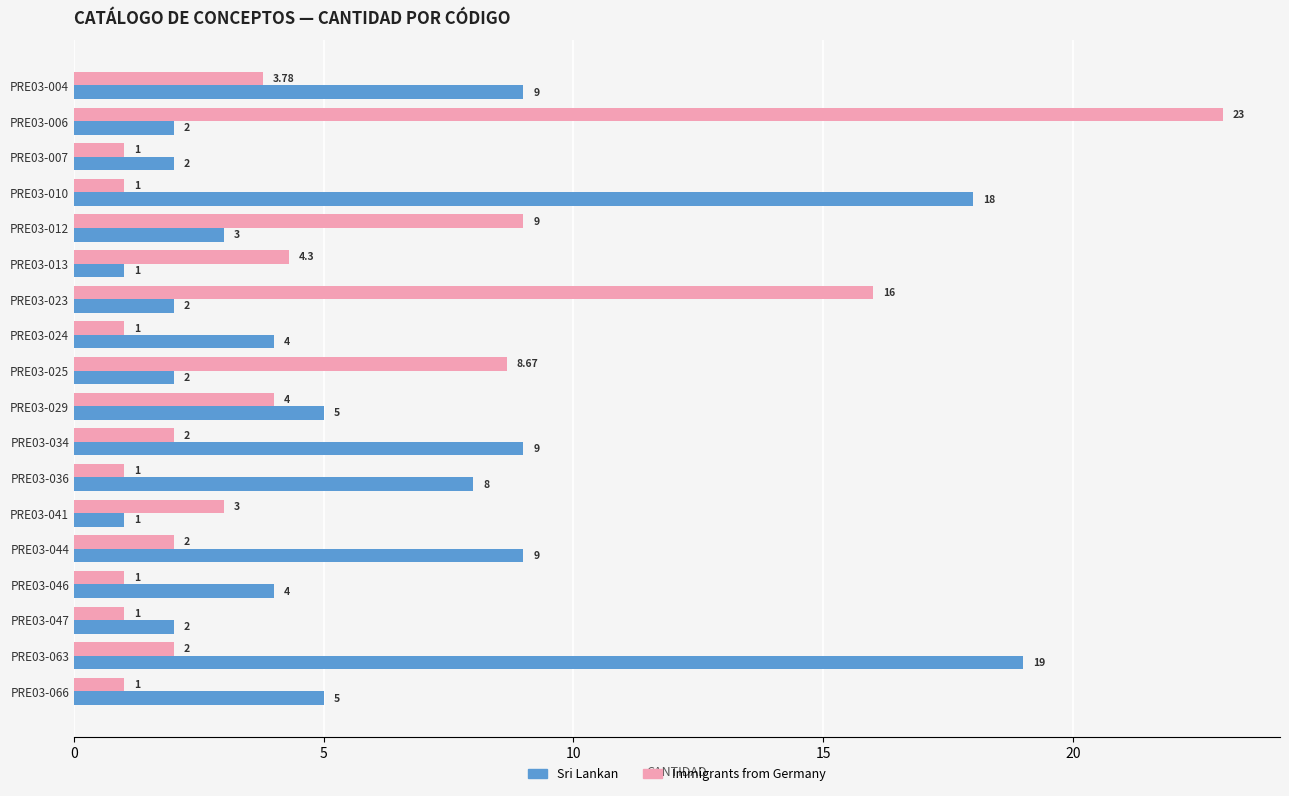

At which category is the sum across all series the highest?

PRE03-006